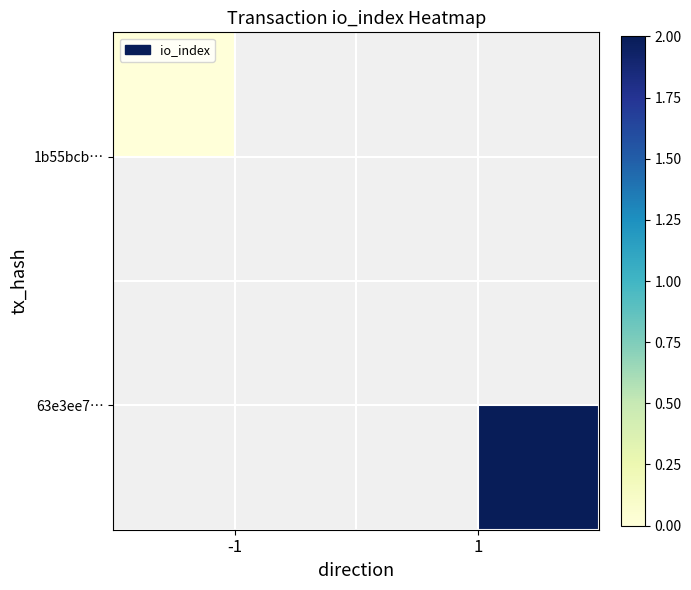

List the labels in order of 1b55bcb… value, smallest first.

-1, 1